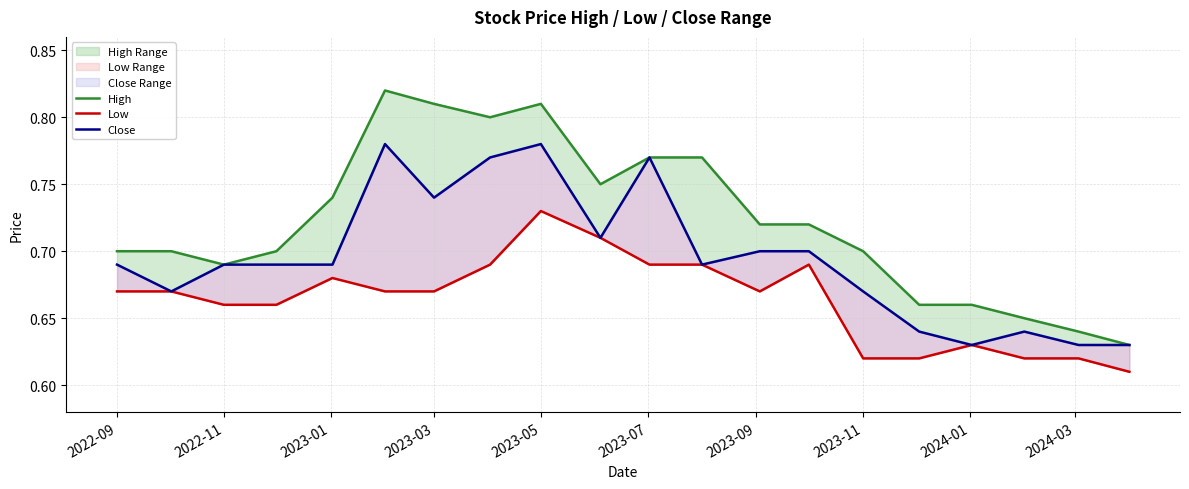

True or false: High has more than 1 points higher than both neighbors.

True